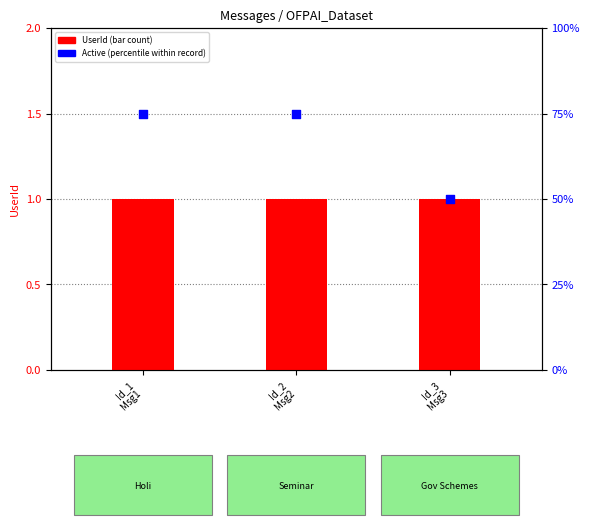

Which series reaches the maximum Y coordinate?

Active (percentile)